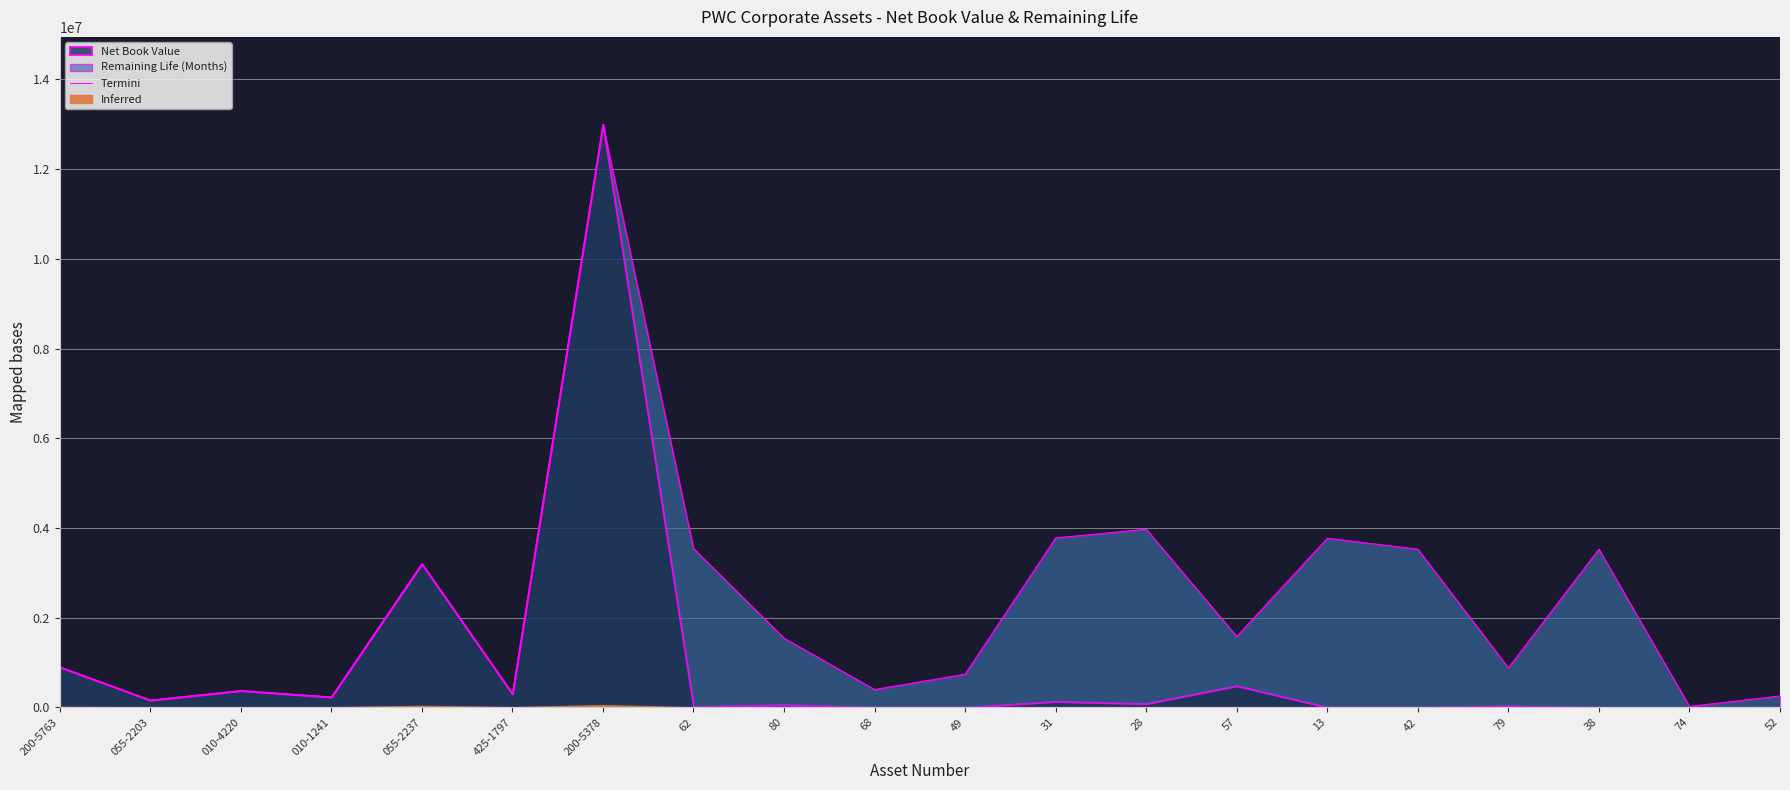

What position from the right is 38?

3